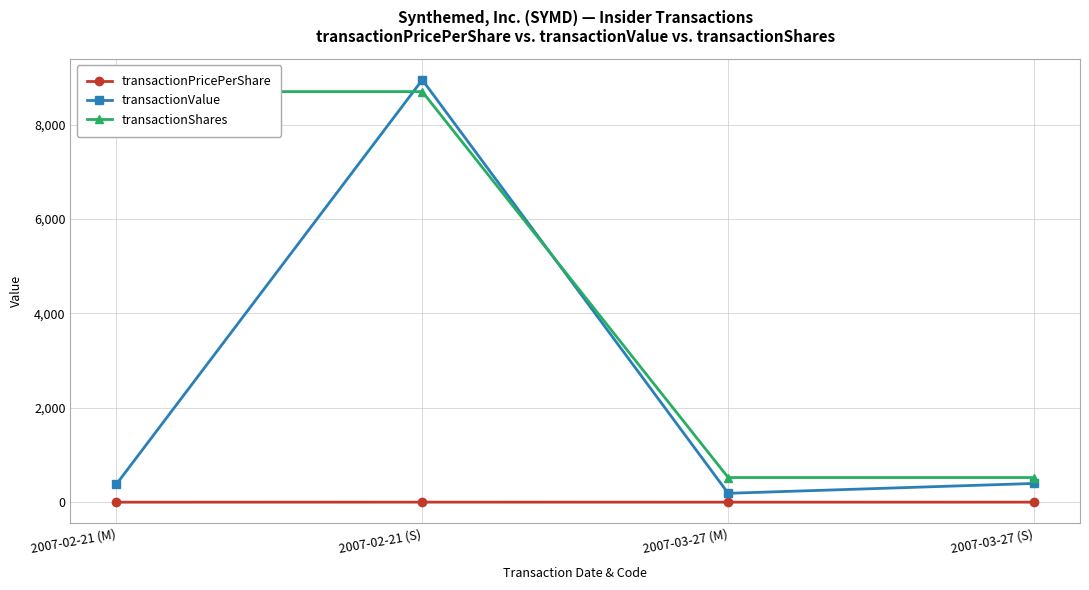

Does the chart have visible grid lines?

Yes